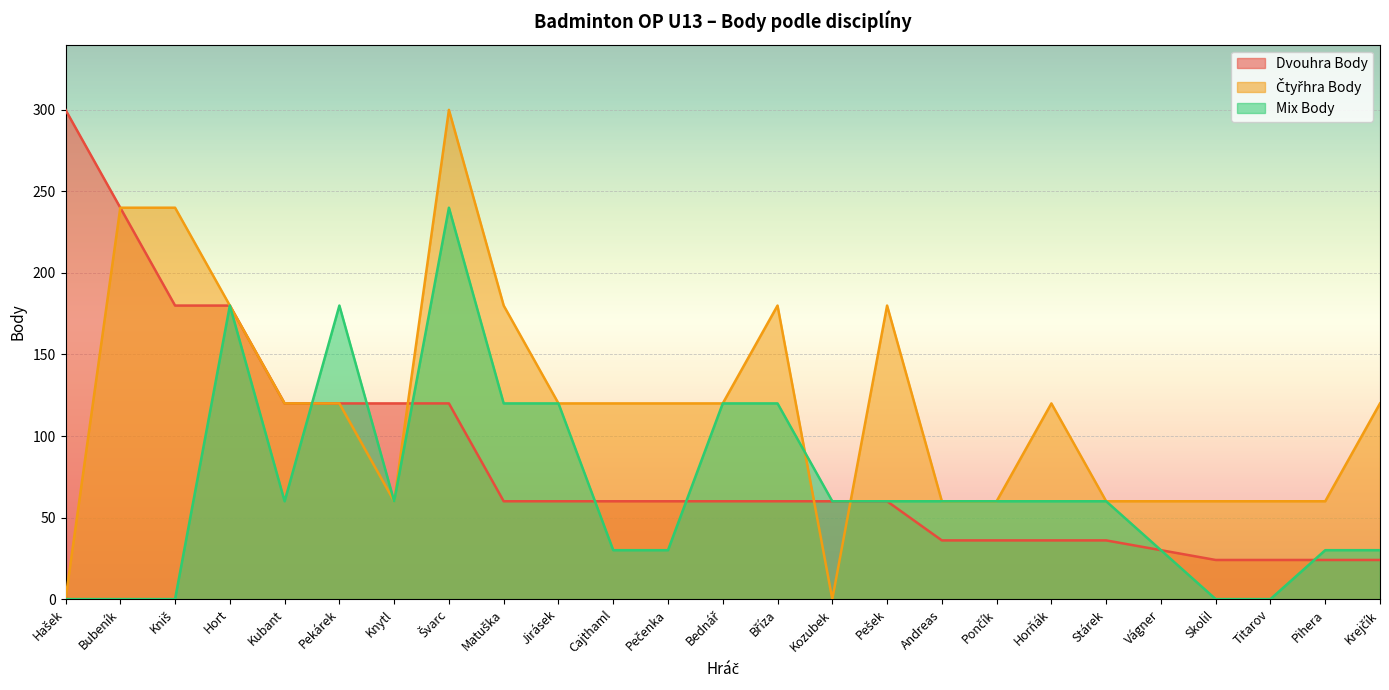

What is the sum of the Mix Body values at Pečenka and Jirásek?

150